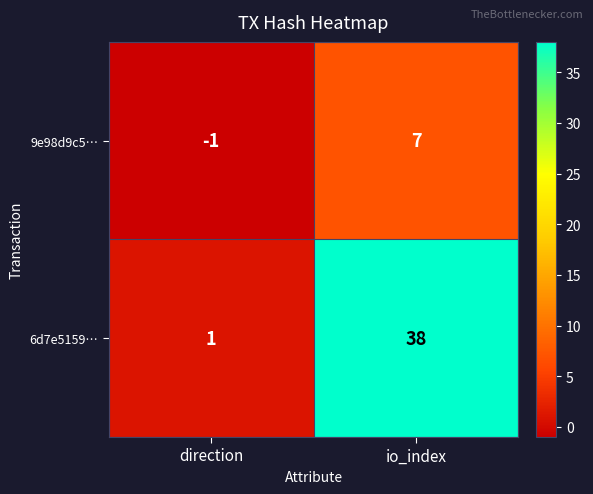

Reading right to left, what are all the values shown in this chart?

9e98d9c5…: 7	-1
6d7e5159…: 38	1